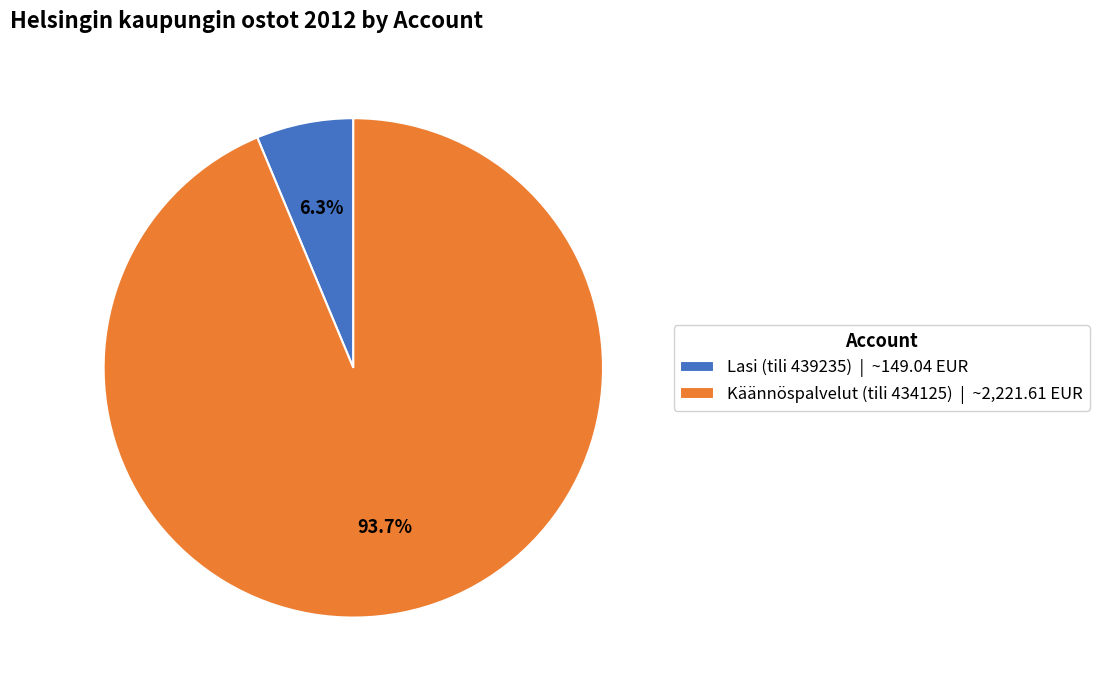

Combined, do Käännöspalvelut (tili 434125) and Lasi (tili 439235) account for over 50%?

Yes